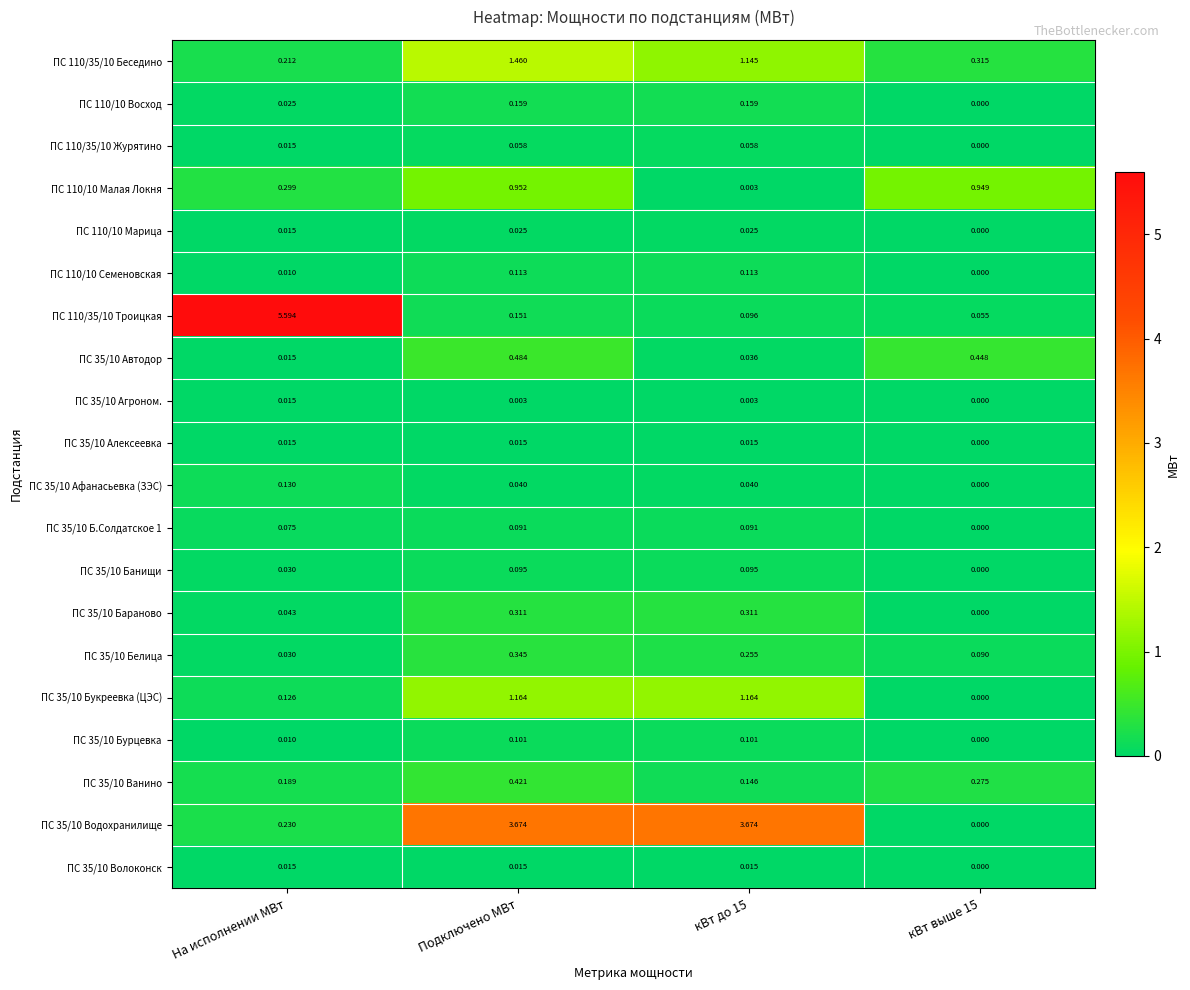

Which label corresponds to the largest value in the chart?

На исполнении МВт